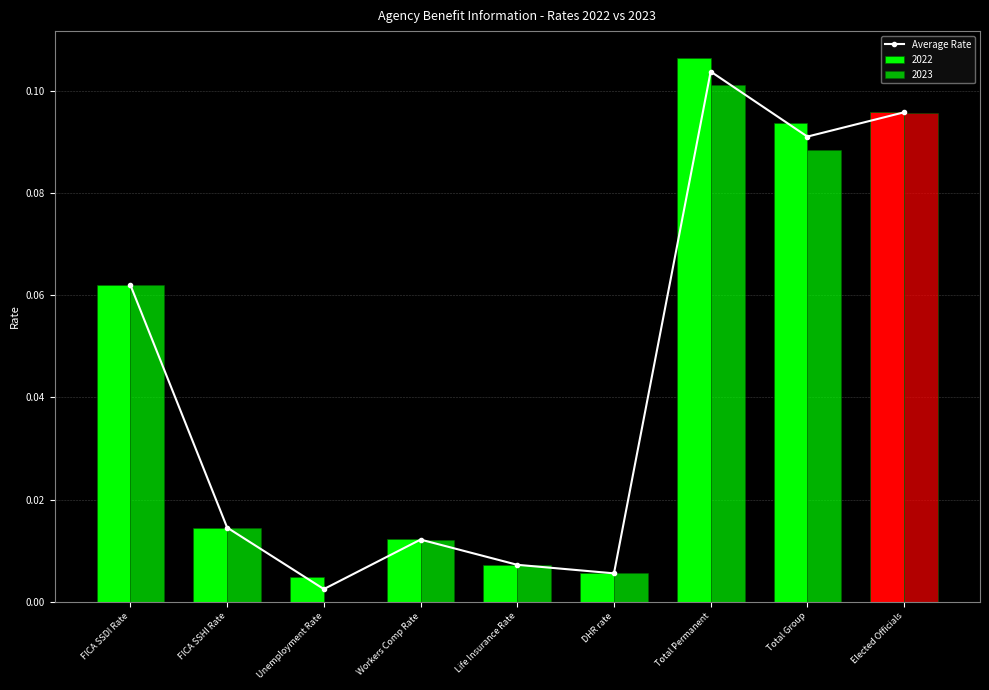

Reading left to right, what are all the values shown in this chart?

FICA SSDI Rate=0.1	FICA SSHI Rate=0.0	Unemployment Rate=0.0	Workers Comp Rate=0.0	Life Insurance Rate=0.0	DHR rate=0.0	Total Permanent=0.1	Total Group=0.1	Elected Officials=0.1